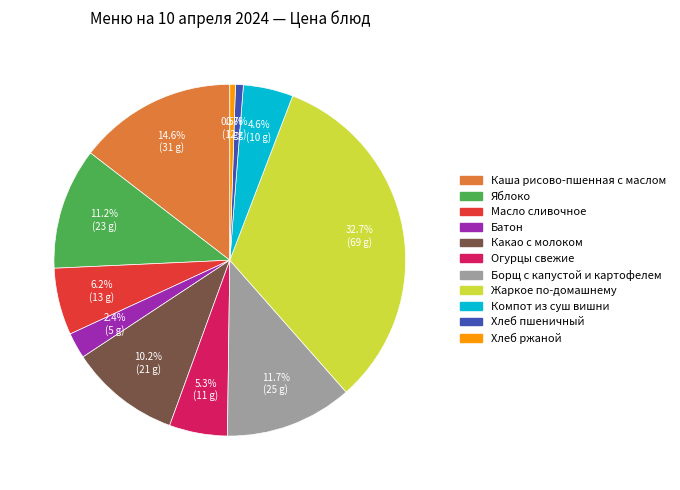

Does Батон account for over 50% of the chart?

No